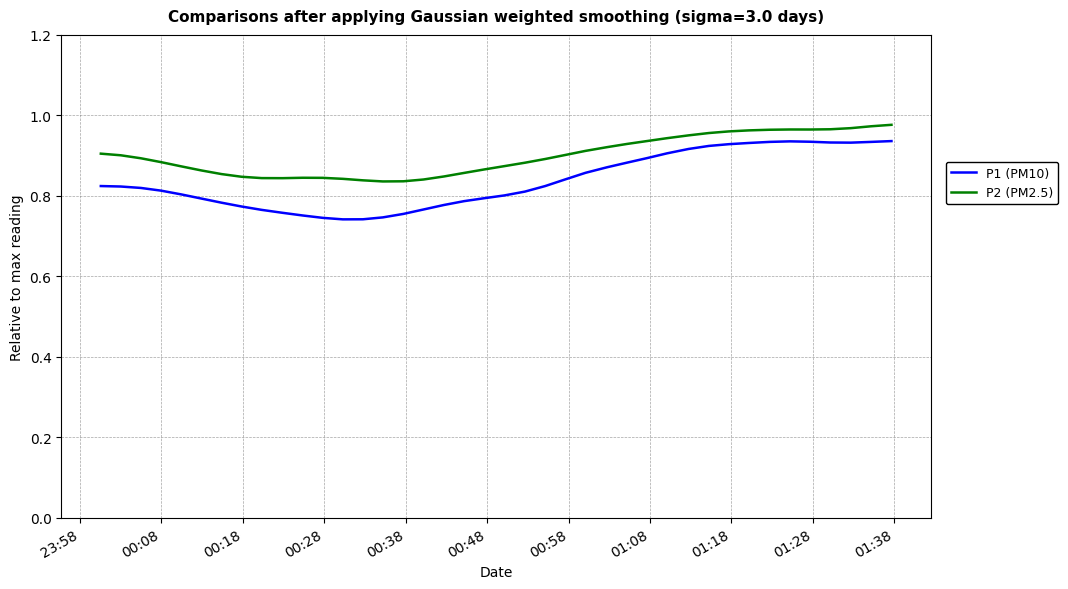

Which series has the largest total across all categories?

P2 (PM2.5)